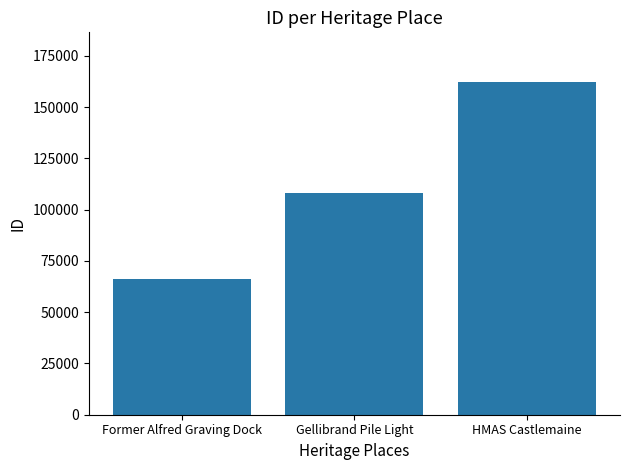

Reading right to left, extract all data points from this chart.

162167	108159	65993